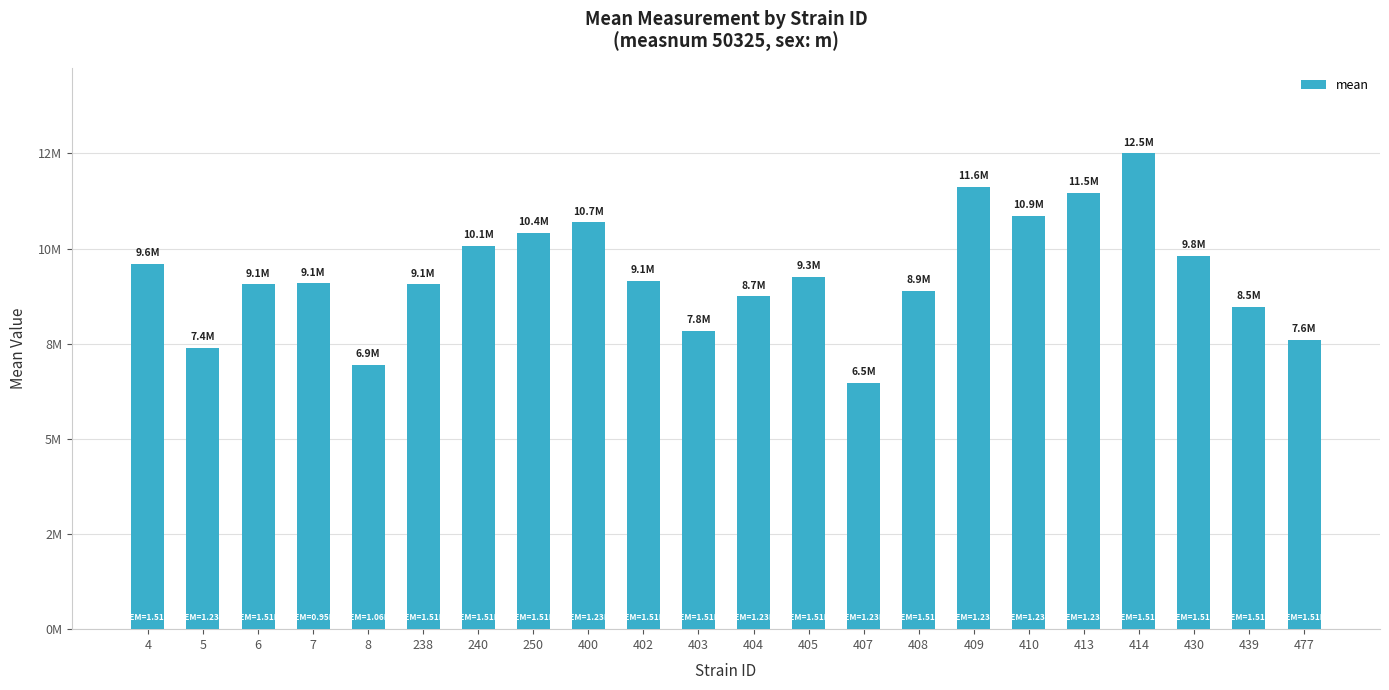

Rank the categories by value from lowest to highest.

407, 8, 5, 477, 403, 439, 404, 408, 6, 238, 7, 402, 405, 4, 430, 240, 250, 400, 410, 413, 409, 414